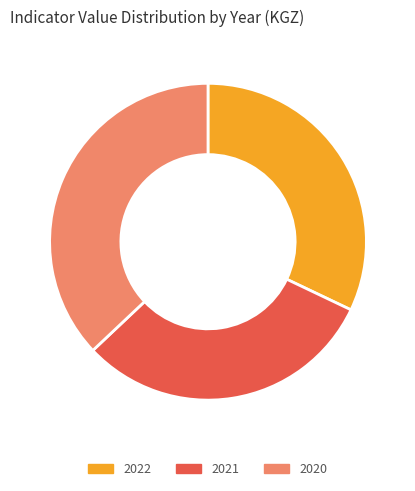

Do 2021 and 2020 together represent more than half of the pie?

Yes